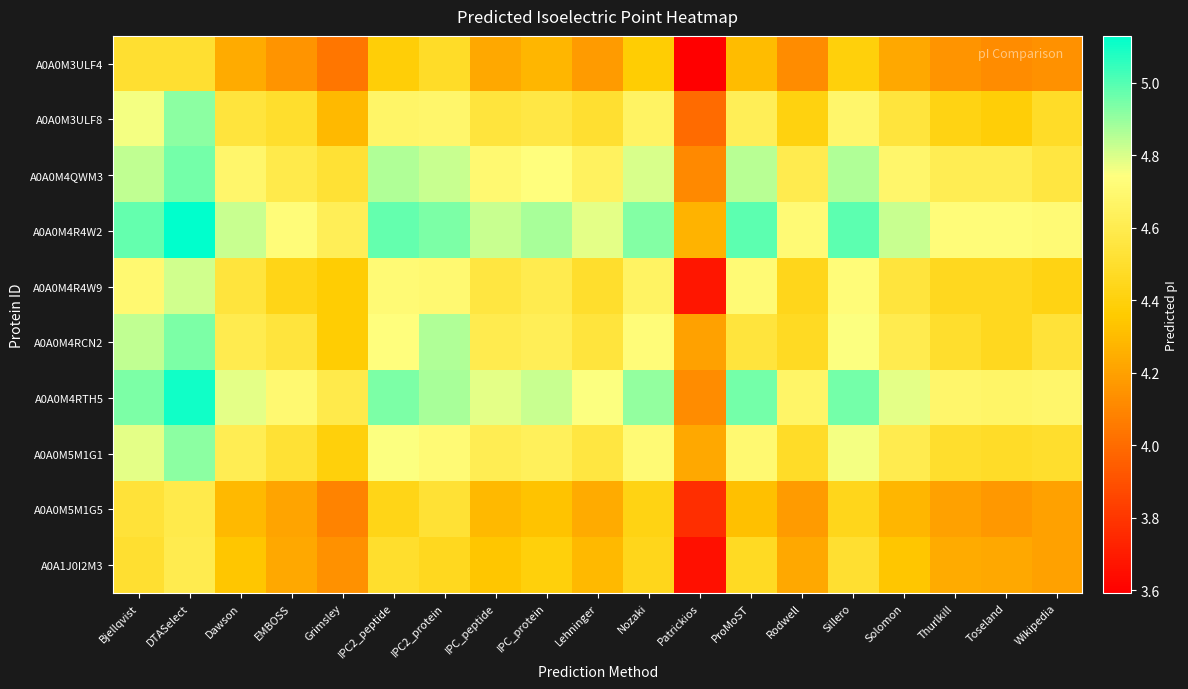

Reading left to right, list all the values displayed in this chart.

A0A0M3ULF4: Bjellqvist=4.5	DTASelect=4.5	Dawson=4.2	EMBOSS=4.2	Grimsley=4.0	IPC2_peptide=4.4	IPC2_protein=4.5	IPC_peptide=4.2	IPC_protein=4.3	Lehninger=4.2	Nozaki=4.4	Patrickios=3.6	ProMoST=4.3	Rodwell=4.1	Sillero=4.4	Solomon=4.2	Thurlkill=4.2	Toseland=4.1	Wikipedia=4.1
A0A0M3ULF8: Bjellqvist=4.8	DTASelect=4.9	Dawson=4.5	EMBOSS=4.5	Grimsley=4.3	IPC2_peptide=4.7	IPC2_protein=4.7	IPC_peptide=4.5	IPC_protein=4.6	Lehninger=4.5	Nozaki=4.7	Patrickios=4.0	ProMoST=4.6	Rodwell=4.4	Sillero=4.7	Solomon=4.5	Thurlkill=4.4	Toseland=4.4	Wikipedia=4.5
A0A0M4QWM3: Bjellqvist=4.8	DTASelect=5.0	Dawson=4.7	EMBOSS=4.6	Grimsley=4.5	IPC2_peptide=4.9	IPC2_protein=4.8	IPC_peptide=4.7	IPC_protein=4.7	Lehninger=4.6	Nozaki=4.8	Patrickios=4.1	ProMoST=4.9	Rodwell=4.6	Sillero=4.9	Solomon=4.7	Thurlkill=4.6	Toseland=4.6	Wikipedia=4.6
A0A0M4R4W2: Bjellqvist=5.0	DTASelect=5.1	Dawson=4.8	EMBOSS=4.7	Grimsley=4.6	IPC2_peptide=5.0	IPC2_protein=4.9	IPC_peptide=4.8	IPC_protein=4.9	Lehninger=4.8	Nozaki=4.9	Patrickios=4.3	ProMoST=5.0	Rodwell=4.7	Sillero=5.0	Solomon=4.8	Thurlkill=4.7	Toseland=4.7	Wikipedia=4.7
A0A0M4R4W9: Bjellqvist=4.7	DTASelect=4.8	Dawson=4.5	EMBOSS=4.4	Grimsley=4.4	IPC2_peptide=4.7	IPC2_protein=4.7	IPC_peptide=4.6	IPC_protein=4.6	Lehninger=4.5	Nozaki=4.7	Patrickios=3.7	ProMoST=4.7	Rodwell=4.4	Sillero=4.7	Solomon=4.5	Thurlkill=4.5	Toseland=4.5	Wikipedia=4.4
A0A0M4RCN2: Bjellqvist=4.8	DTASelect=4.9	Dawson=4.6	EMBOSS=4.5	Grimsley=4.4	IPC2_peptide=4.7	IPC2_protein=4.9	IPC_peptide=4.6	IPC_protein=4.6	Lehninger=4.5	Nozaki=4.7	Patrickios=4.2	ProMoST=4.5	Rodwell=4.5	Sillero=4.7	Solomon=4.6	Thurlkill=4.5	Toseland=4.5	Wikipedia=4.5
A0A0M4RTH5: Bjellqvist=4.9	DTASelect=5.1	Dawson=4.8	EMBOSS=4.7	Grimsley=4.6	IPC2_peptide=4.9	IPC2_protein=4.9	IPC_peptide=4.8	IPC_protein=4.8	Lehninger=4.7	Nozaki=4.9	Patrickios=4.1	ProMoST=5.0	Rodwell=4.7	Sillero=5.0	Solomon=4.8	Thurlkill=4.7	Toseland=4.7	Wikipedia=4.7
A0A0M5M1G1: Bjellqvist=4.8	DTASelect=4.9	Dawson=4.6	EMBOSS=4.5	Grimsley=4.4	IPC2_peptide=4.7	IPC2_protein=4.7	IPC_peptide=4.6	IPC_protein=4.6	Lehninger=4.6	Nozaki=4.7	Patrickios=4.2	ProMoST=4.7	Rodwell=4.5	Sillero=4.8	Solomon=4.6	Thurlkill=4.5	Toseland=4.5	Wikipedia=4.5
A0A0M5M1G5: Bjellqvist=4.5	DTASelect=4.6	Dawson=4.3	EMBOSS=4.2	Grimsley=4.1	IPC2_peptide=4.4	IPC2_protein=4.5	IPC_peptide=4.3	IPC_protein=4.3	Lehninger=4.2	Nozaki=4.4	Patrickios=3.8	ProMoST=4.3	Rodwell=4.2	Sillero=4.4	Solomon=4.3	Thurlkill=4.2	Toseland=4.2	Wikipedia=4.2
A0A1J0I2M3: Bjellqvist=4.5	DTASelect=4.6	Dawson=4.3	EMBOSS=4.2	Grimsley=4.1	IPC2_peptide=4.5	IPC2_protein=4.5	IPC_peptide=4.3	IPC_protein=4.4	Lehninger=4.3	Nozaki=4.4	Patrickios=3.7	ProMoST=4.5	Rodwell=4.2	Sillero=4.5	Solomon=4.3	Thurlkill=4.2	Toseland=4.2	Wikipedia=4.2